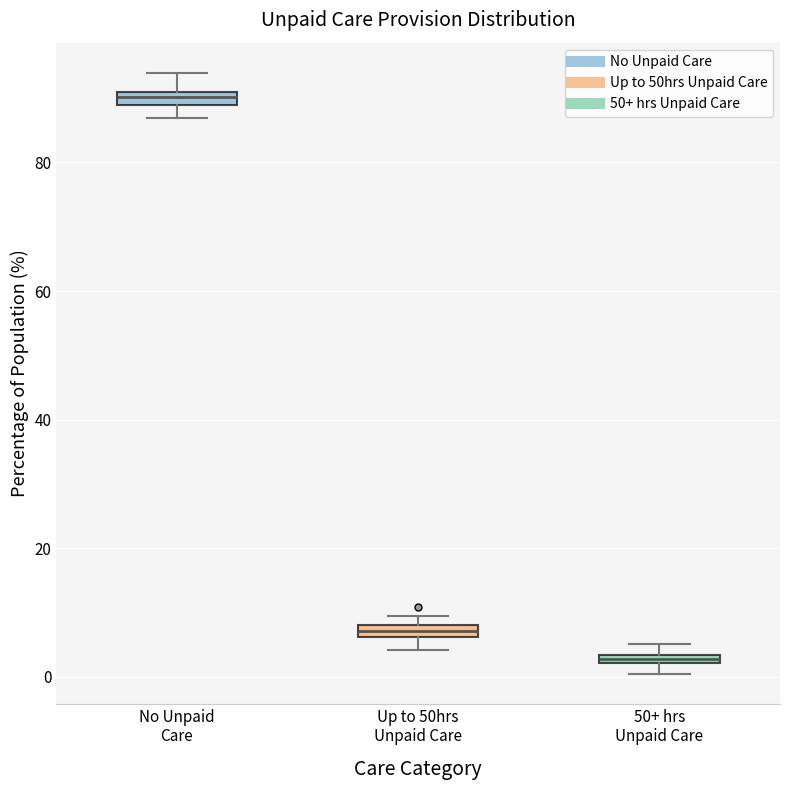

Which box has the highest median line?

No Unpaid Care